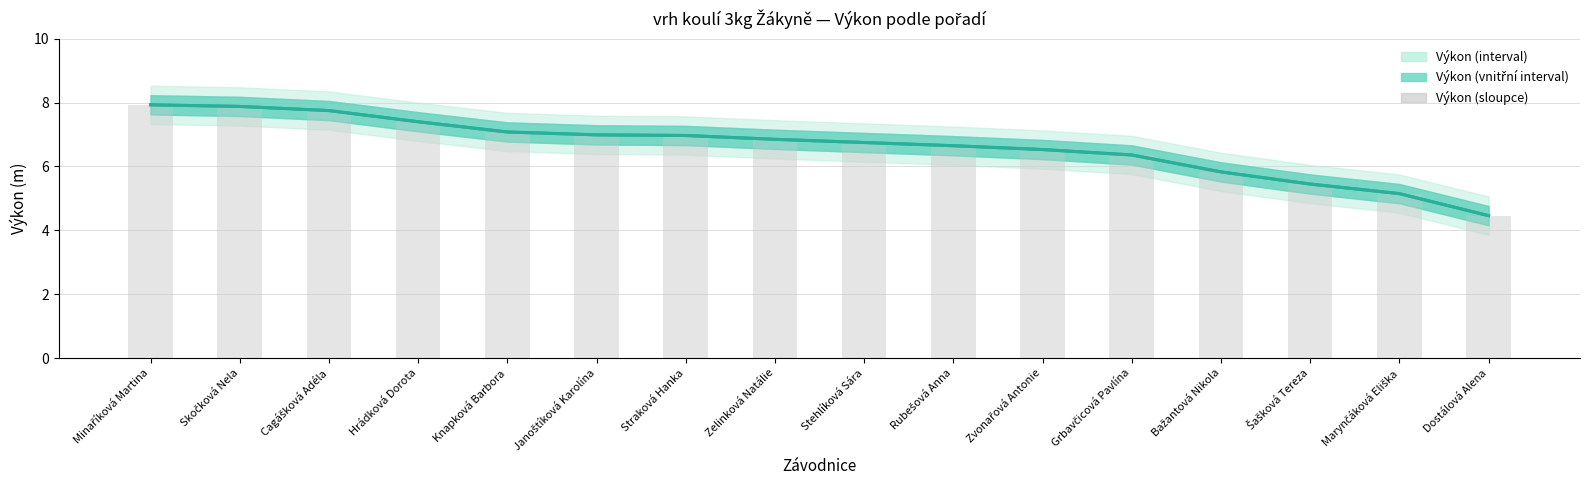

How many data points in Výkon (sloupce) are above 6?

12